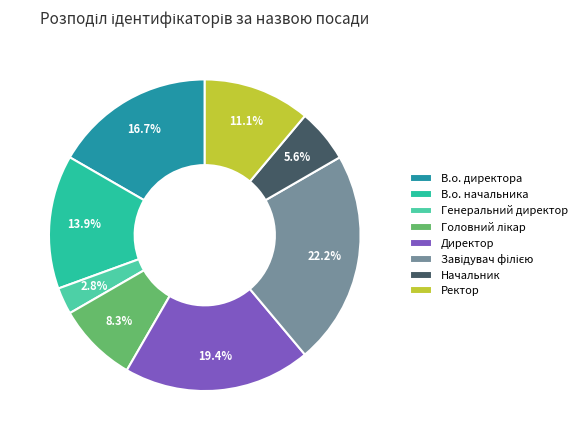

The Ректор slice represents 4% of the pie. True or false?

False